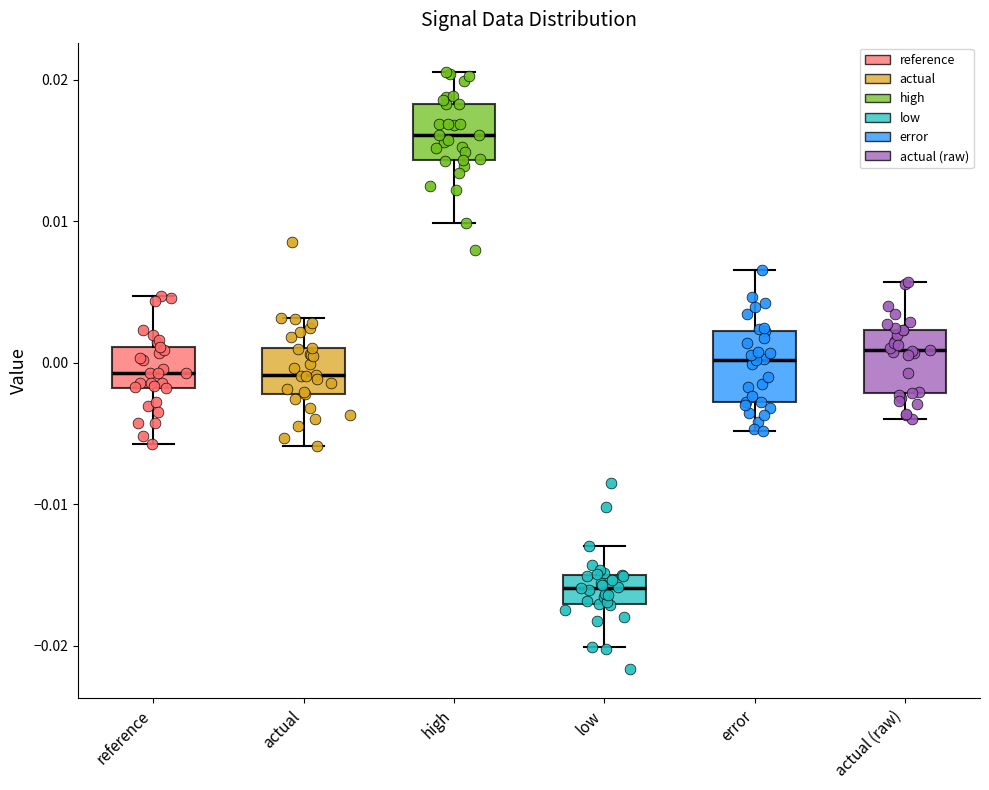

Where does the upper whisker of the box for low end on the y-axis? The values are not printed on the chart, so give them approximately, as read against the axis.

-0.013